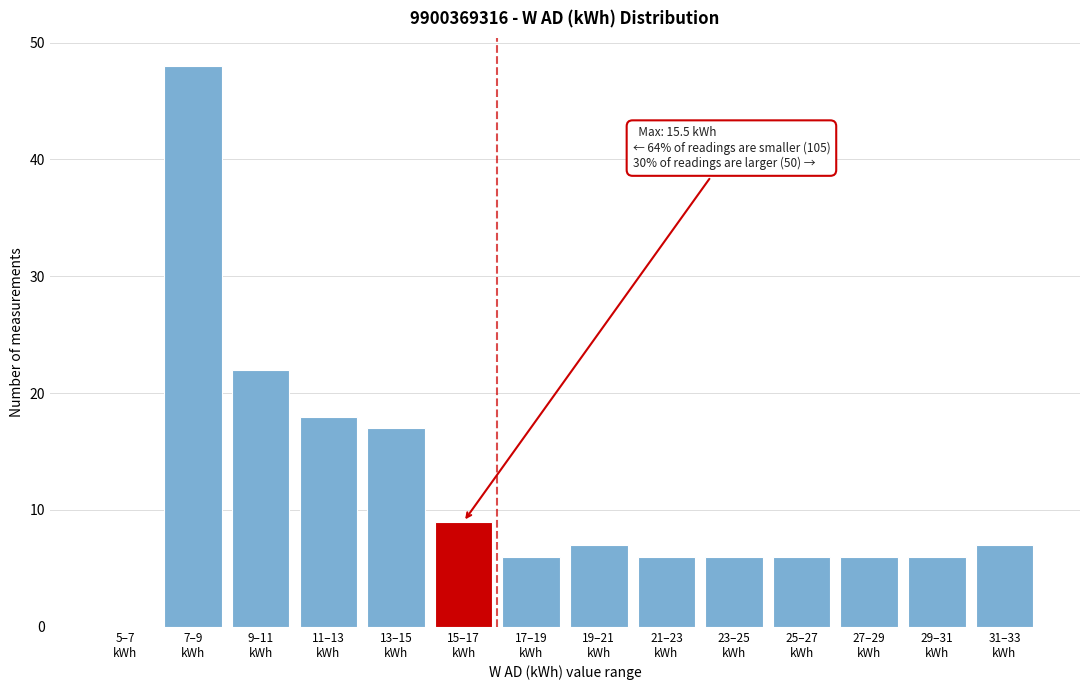

What is the maximum value shown in the chart?

48